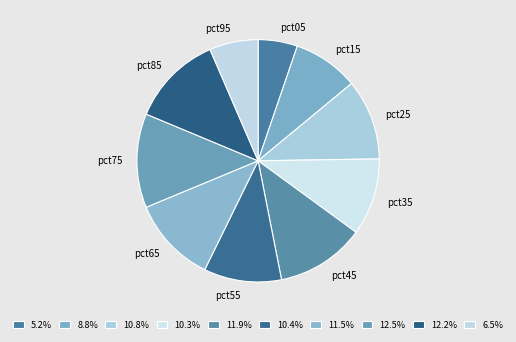

Count the number of slices in the pie.

10